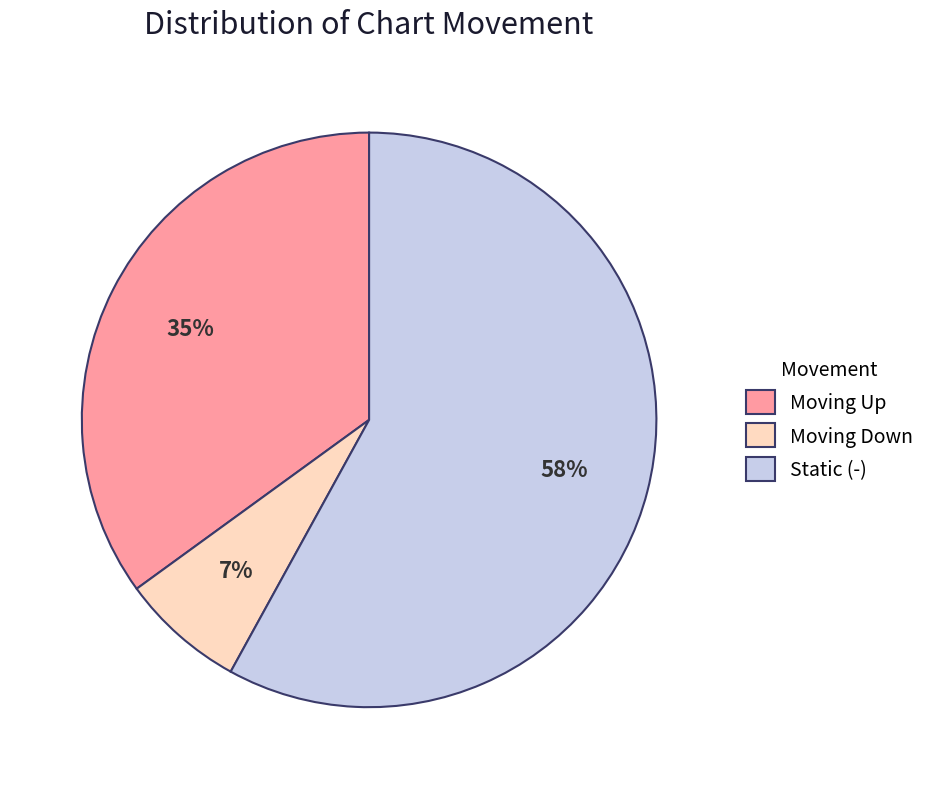

Which has a higher value, Moving Up or Static (-)?

Static (-)